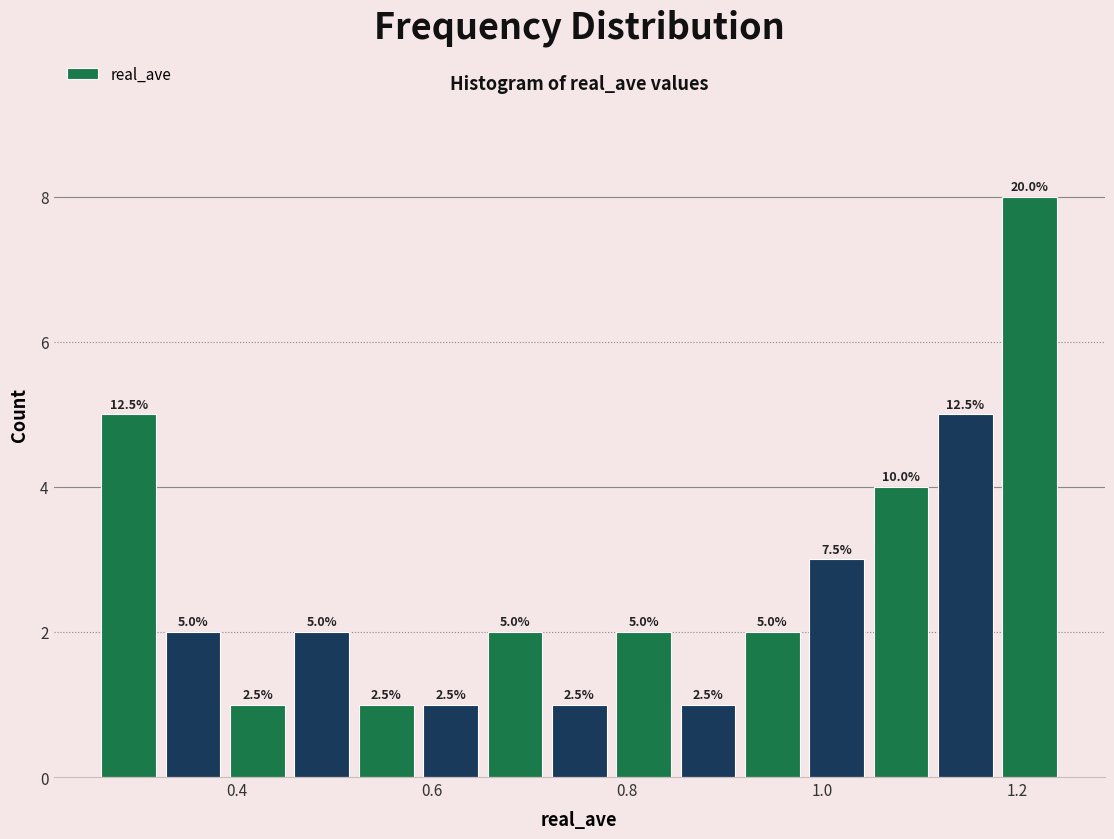

Around what value on the x-axis is the tallest bar? Give the approximate position of its centre, as read against the axis.

1.22